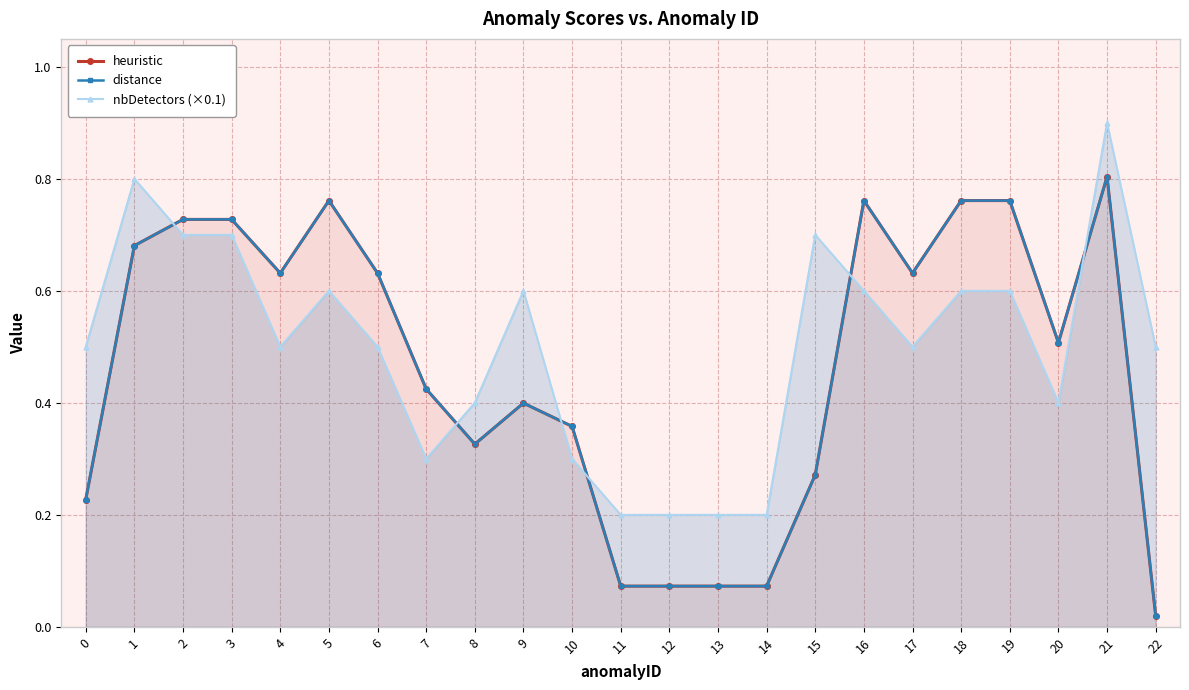

What is the difference between the highest and lowest values at 9?

0.2